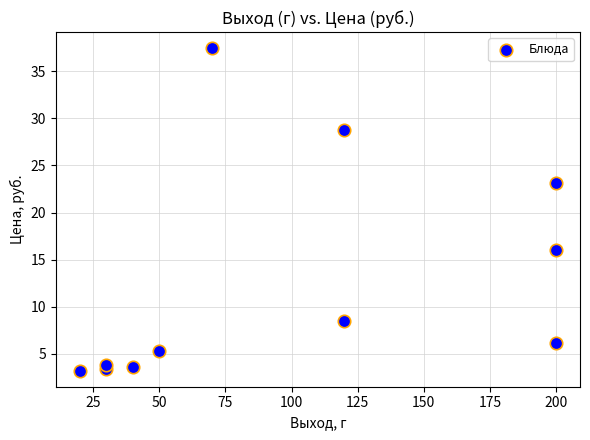

What is the range of X values (max minus min)?

180.0